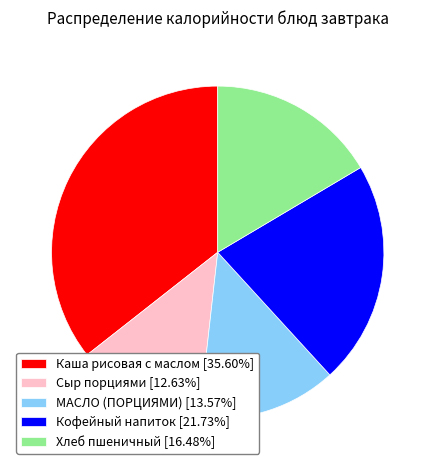

How many segments does this pie chart have?

5